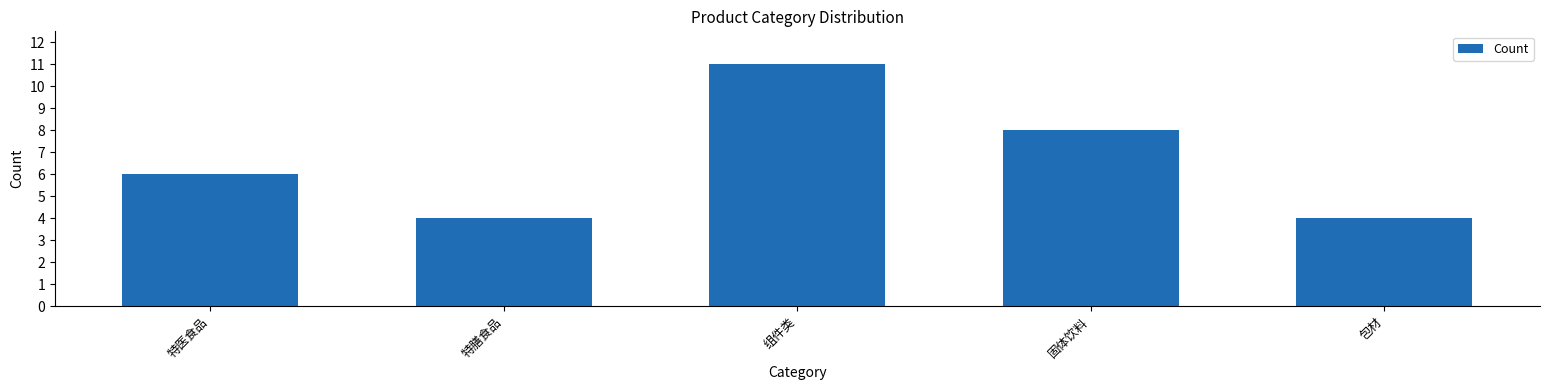

Reading left to right, what are all the values shown in this chart?

特医食品=6	特膳食品=4	组件类=11	固体饮料=8	包材=4